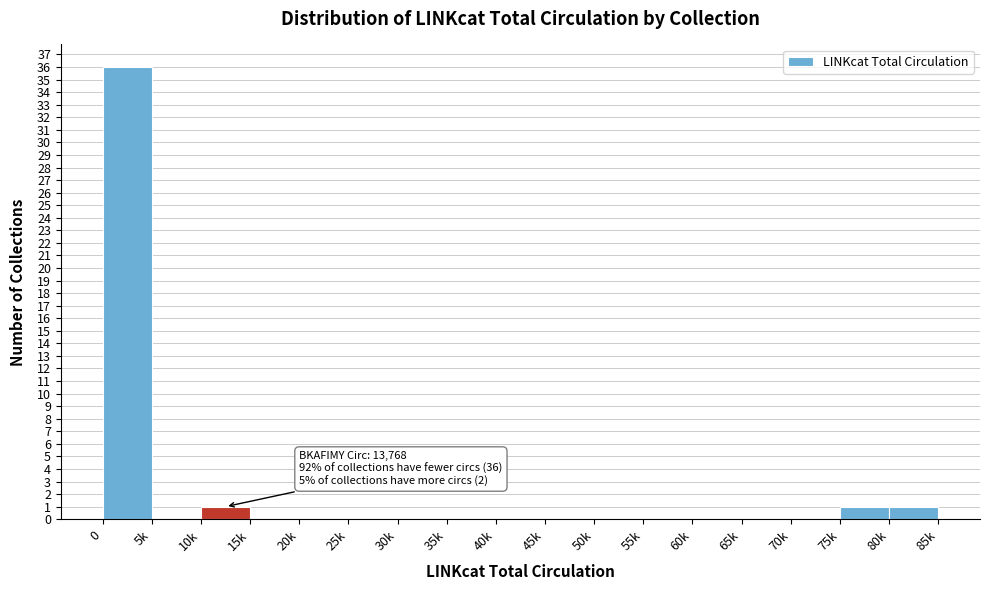

Reading left to right, list all the values displayed in this chart.

0=36	5k=0	10k=1	15k=0	20k=0	25k=0	30k=0	35k=0	40k=0	45k=0	50k=0	55k=0	60k=0	65k=0	70k=0	75k=1	80k=1